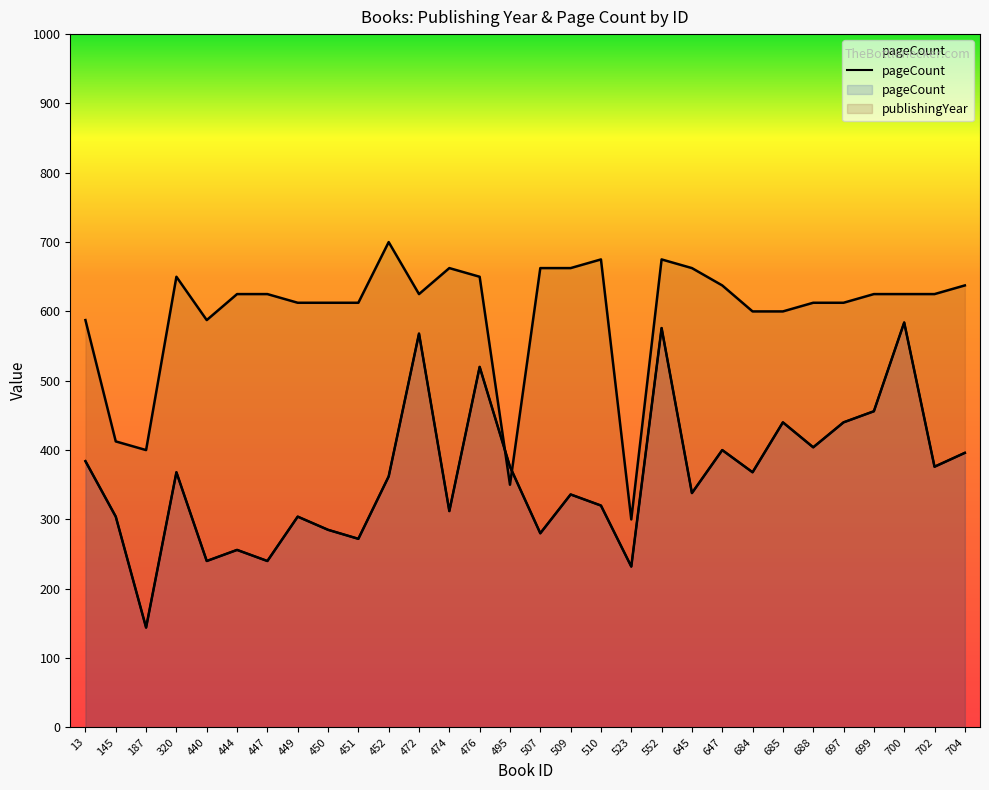

The pageCount series shows 382.6 at 444. True or false?

False